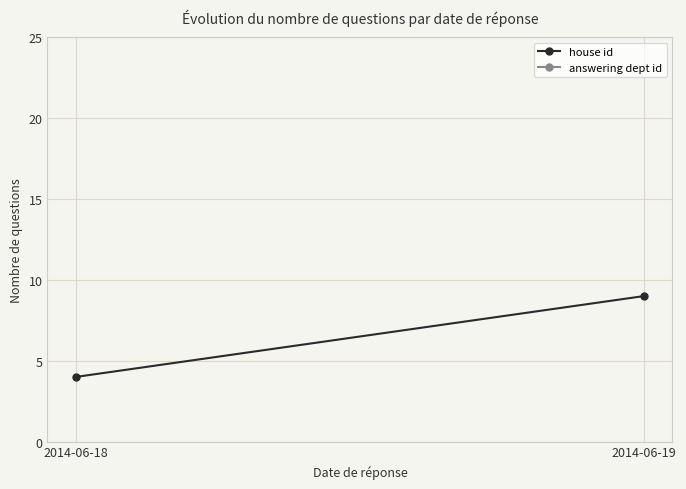

Which series has the largest total across all categories?

answering dept id